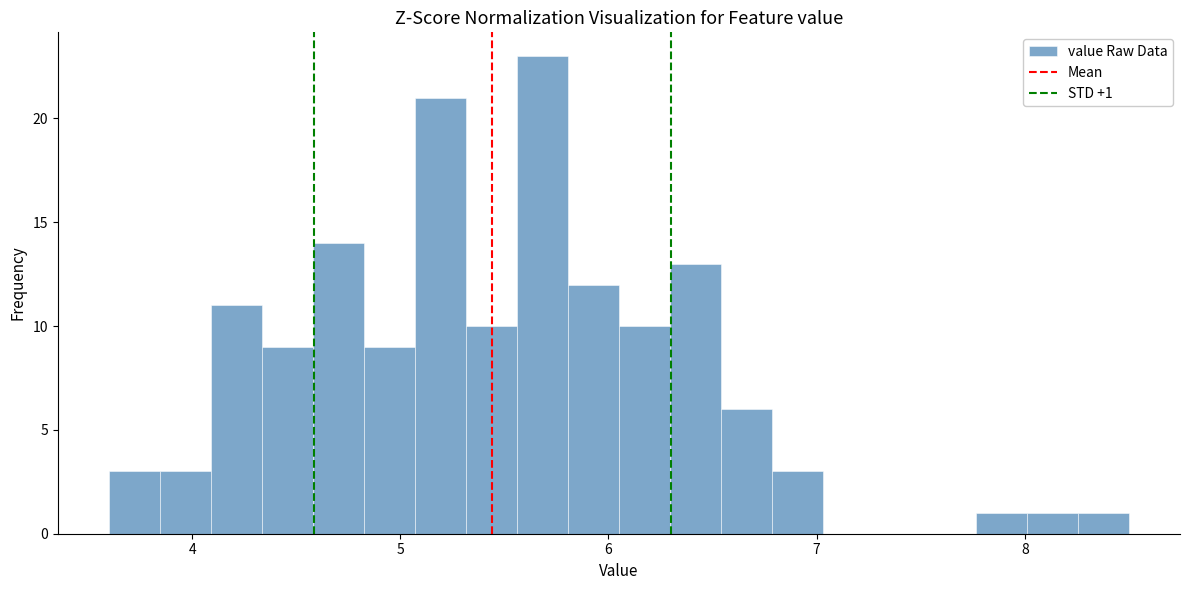

Read against the x-axis, roughly where is the centre of the tallest bar?

5.7